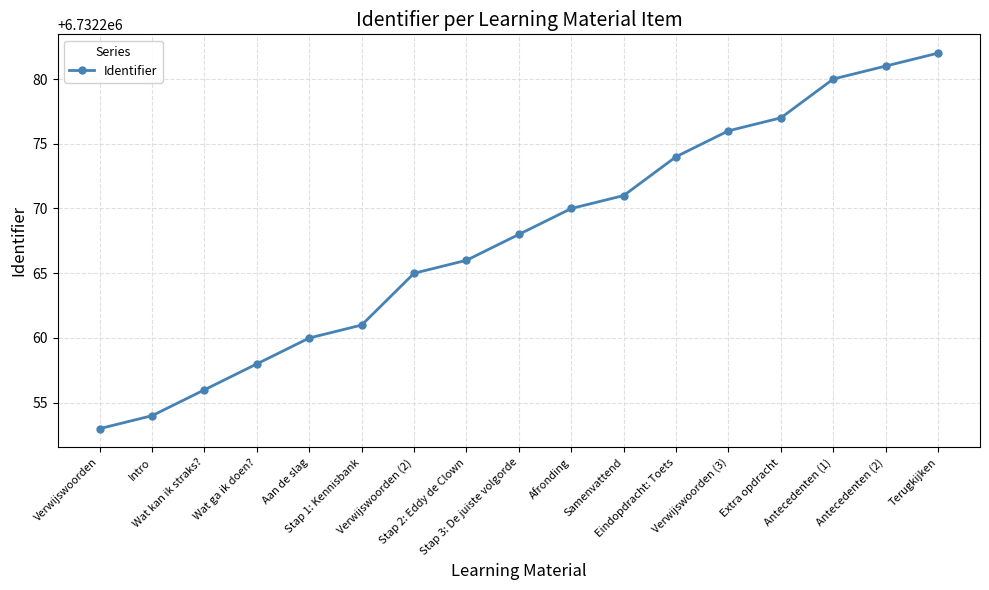

Is it true that the value at Afronding is 10518804?

False